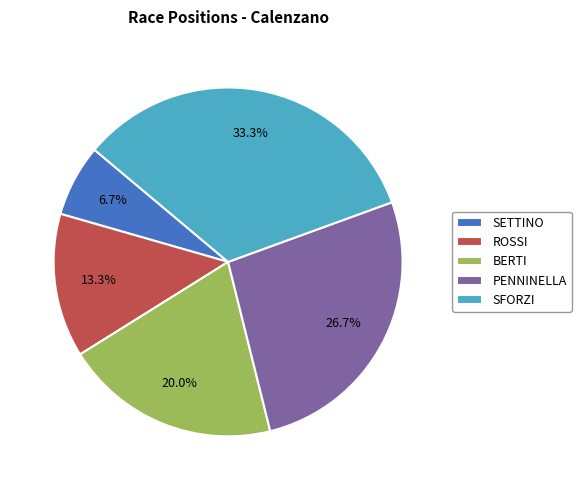

To the nearest percent, what is the average slice percentage?

20%